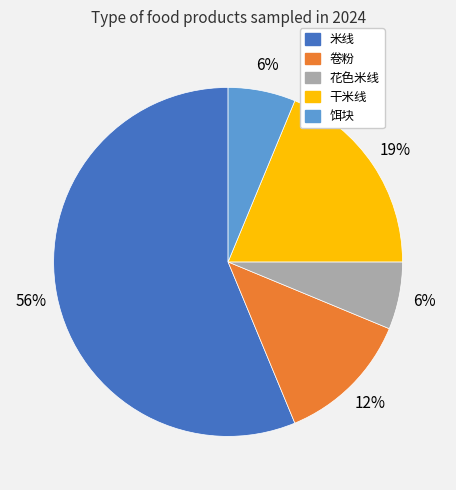

What is the largest slice in the pie chart?

米线